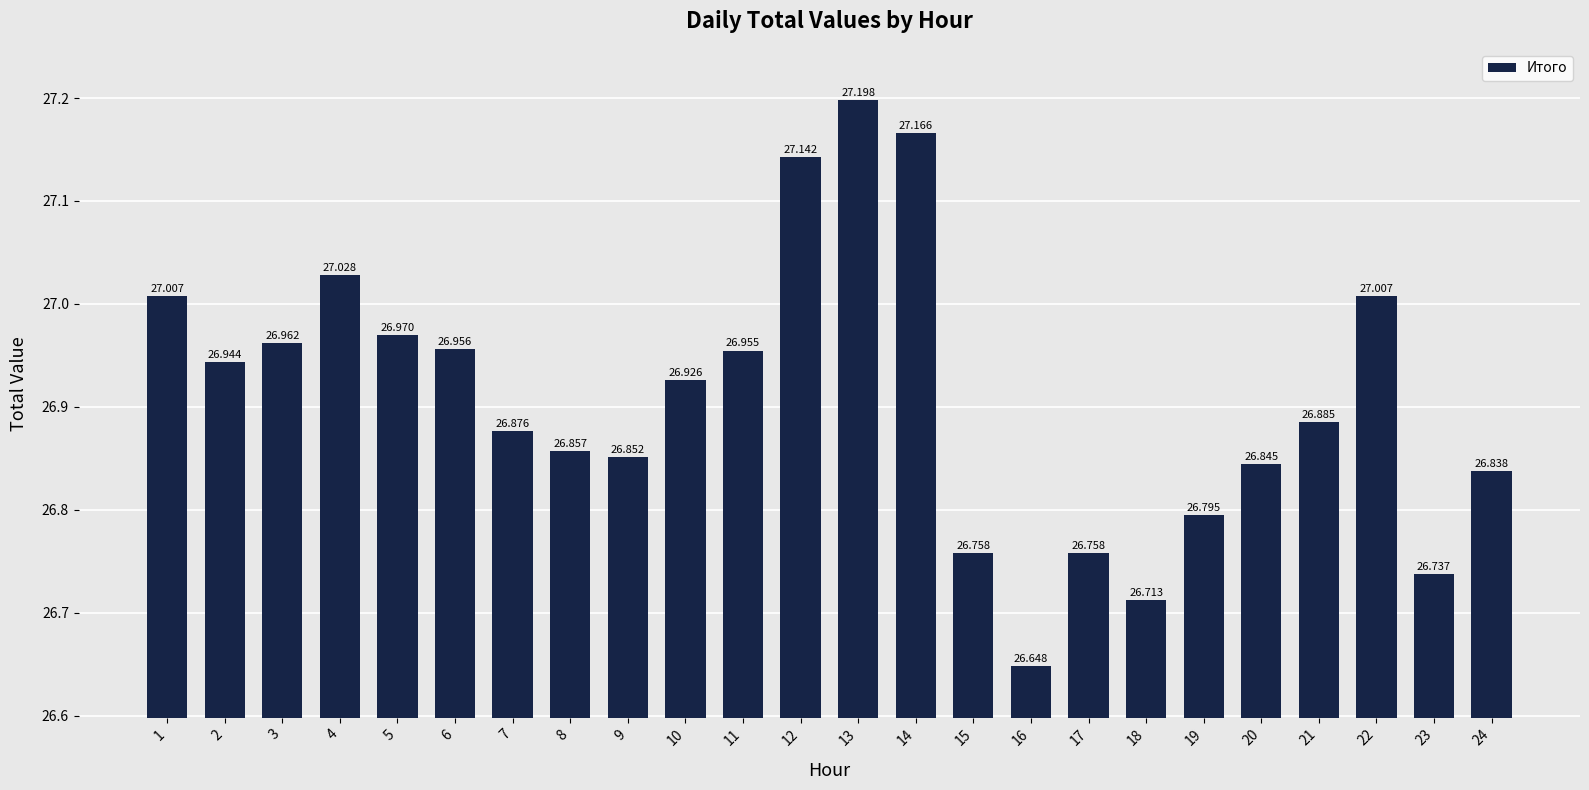

Are the bars grouped side by side (vs. stacked)?

No